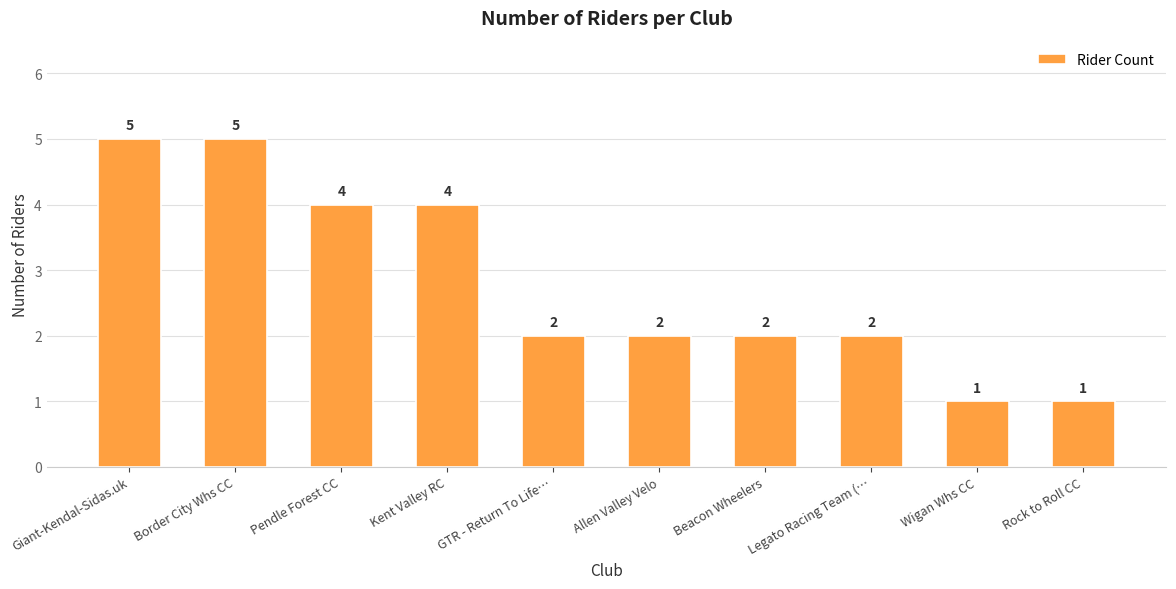

The value at Border City Whs CC is 5. True or false?

True